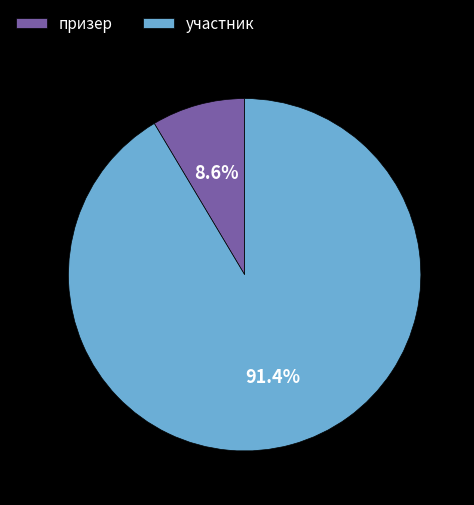

True or false: призер accounts for 9% of the total.

True